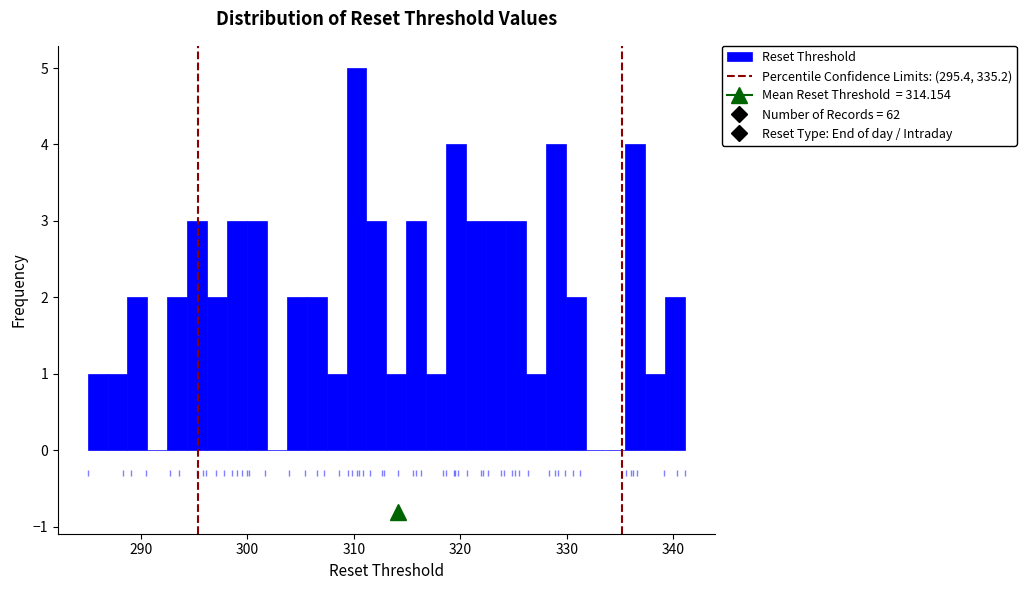

Read against the x-axis, roughly where is the centre of the tallest bar?

310